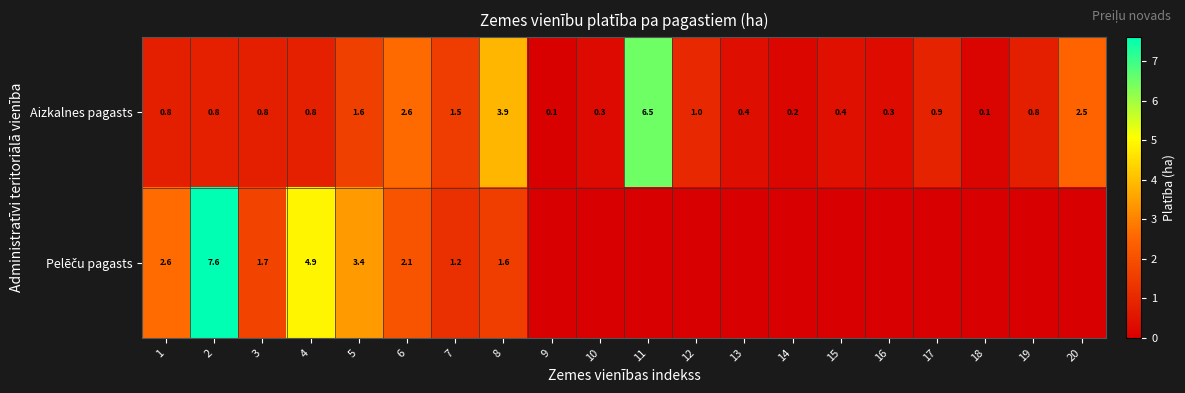

What is the greatest value displayed?

7.6